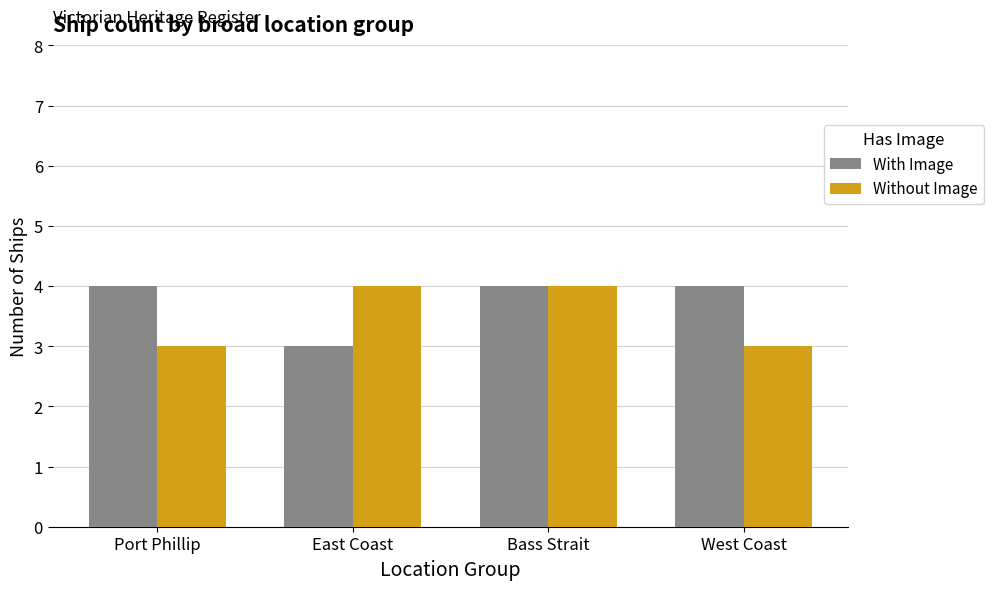

Reading right to left, what are all the values shown in this chart?

With Image: West Coast=4	Bass Strait=4	East Coast=3	Port Phillip=4
Without Image: West Coast=3	Bass Strait=4	East Coast=4	Port Phillip=3